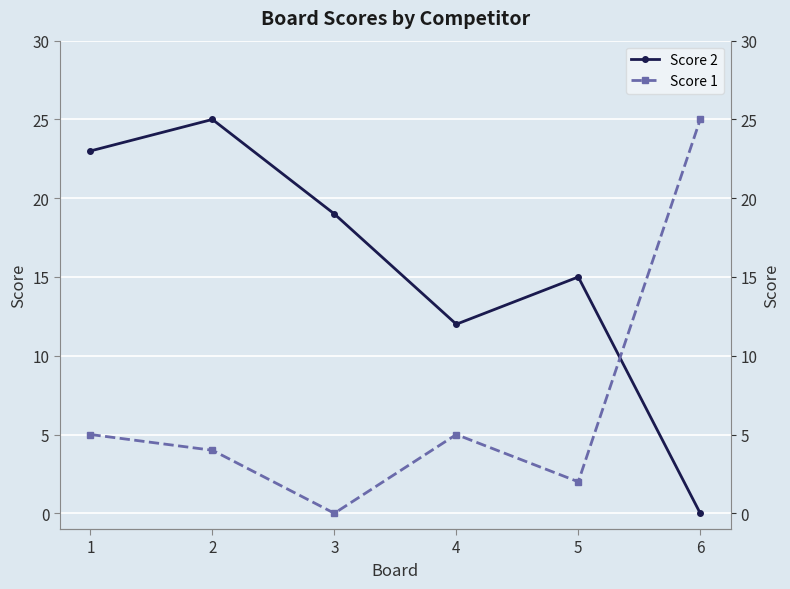

Is it true that Score 2 equals 6 at 3?

False